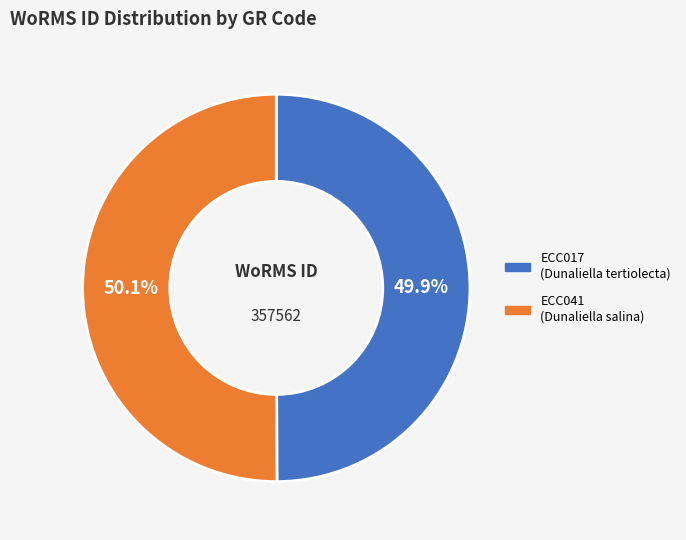

Count the number of slices in the pie.

2